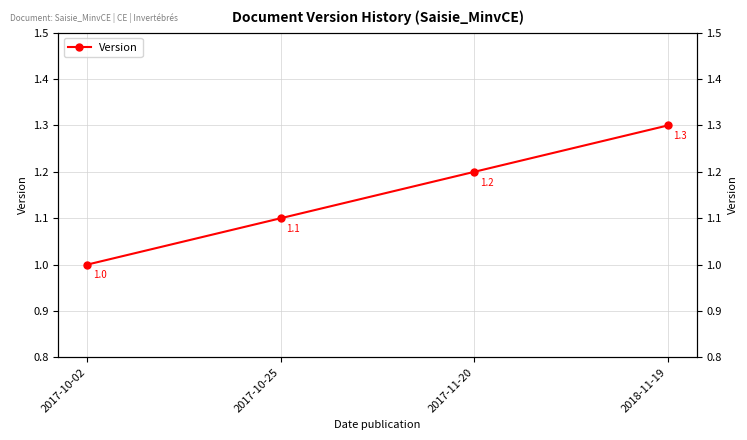

What is the approximate value at 2017-10-02?

1.0